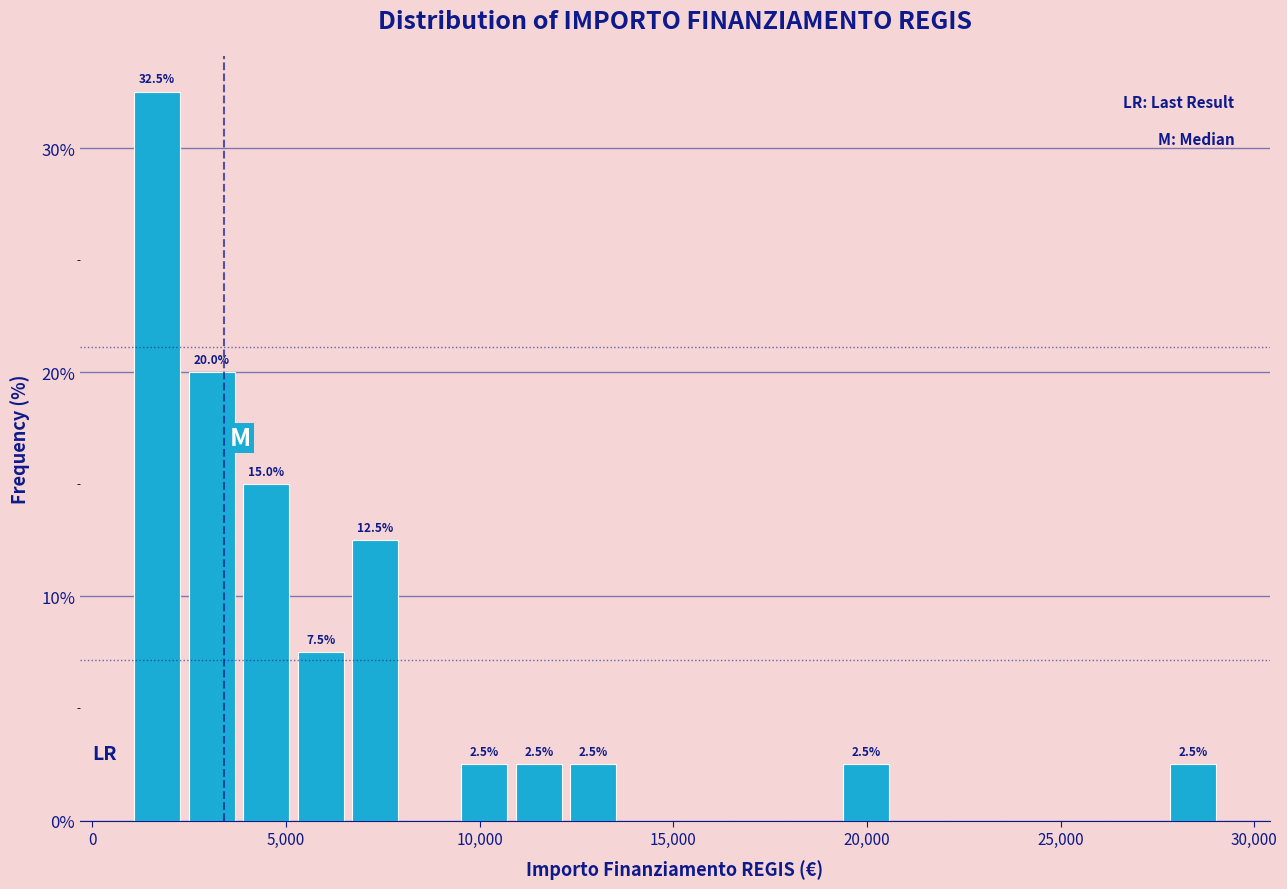

Read against the x-axis, roughly where is the centre of the tallest bar?

1500